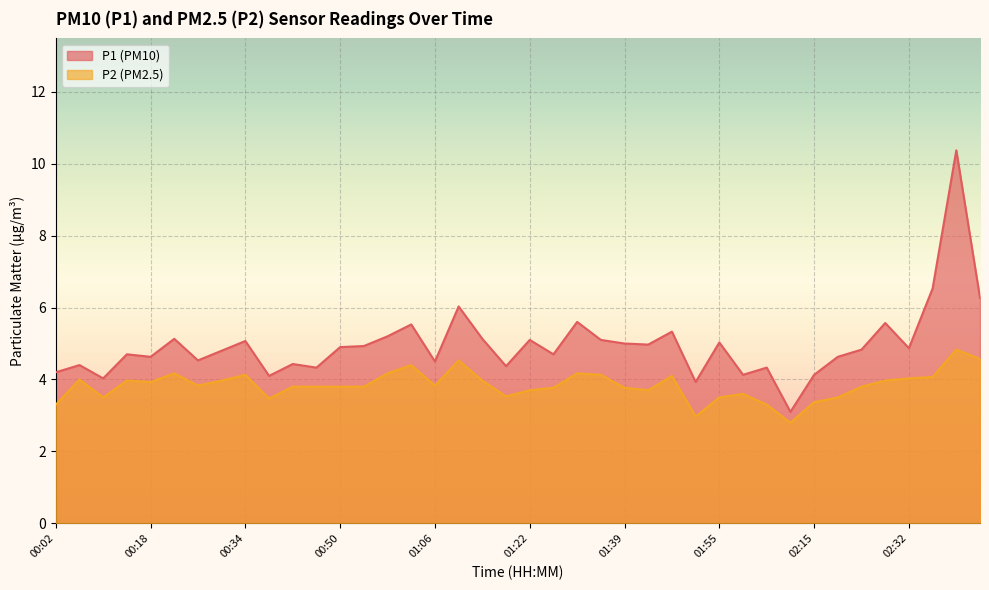

What position from the left is 02:40?

39